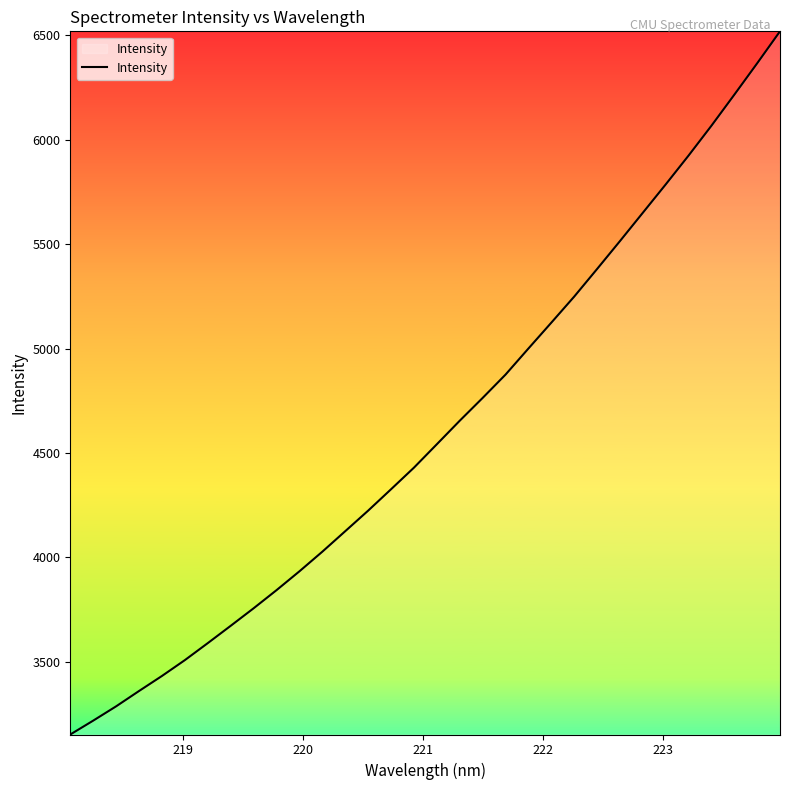

What is the difference between the maximum and minimum values?

3367.1